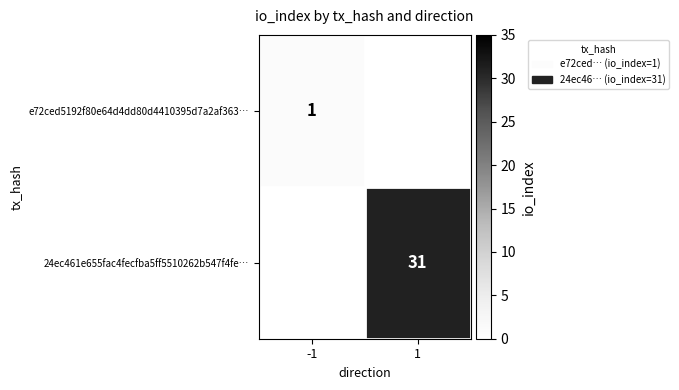

Is it true that e72ced5192f80e64d4dd80d4410395d7a2af363… equals 1 at -1?

True